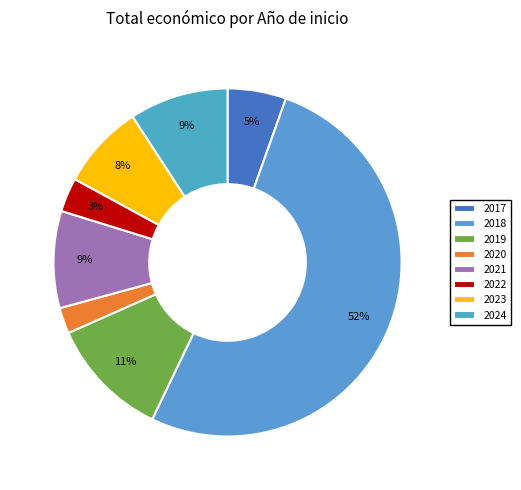

Does any single category account for the majority?

Yes